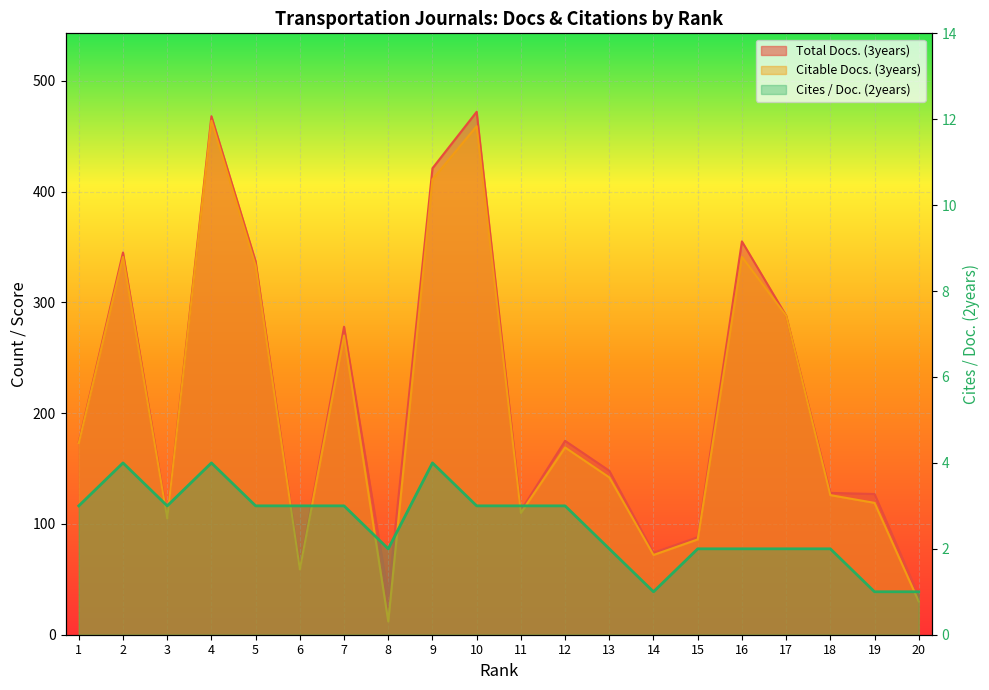

How many lines are shown in the chart?

1